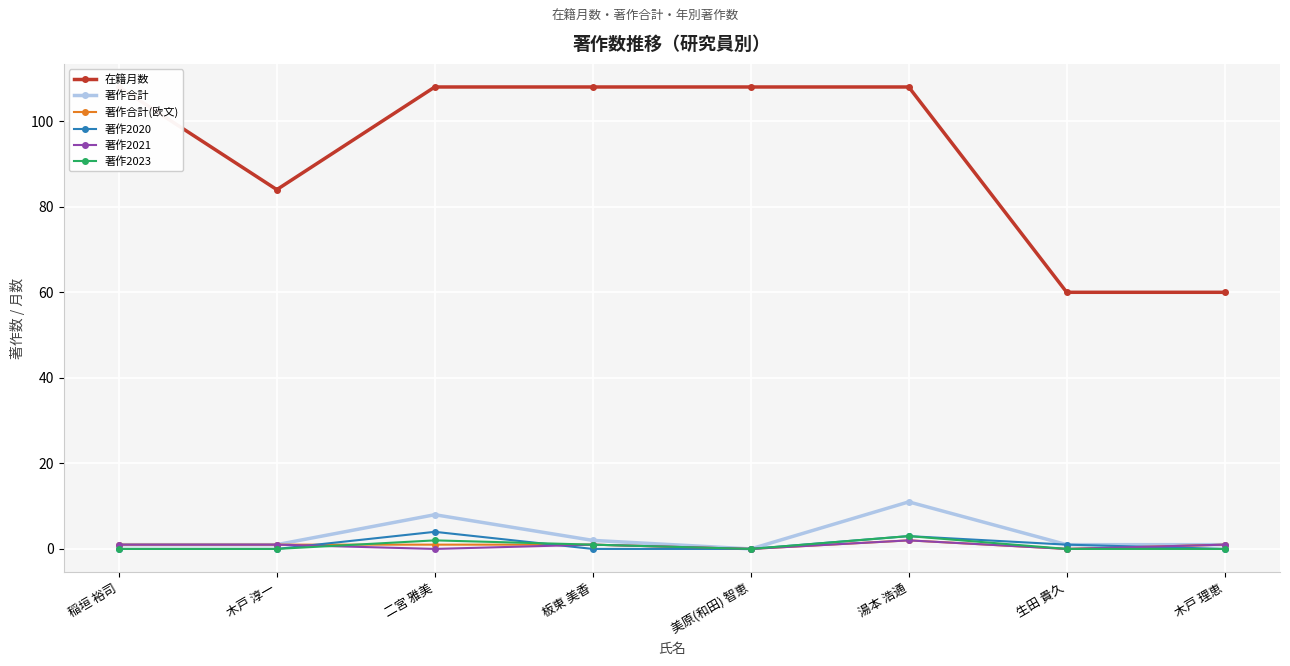

What is the highest value of the 著作2023 series?

3